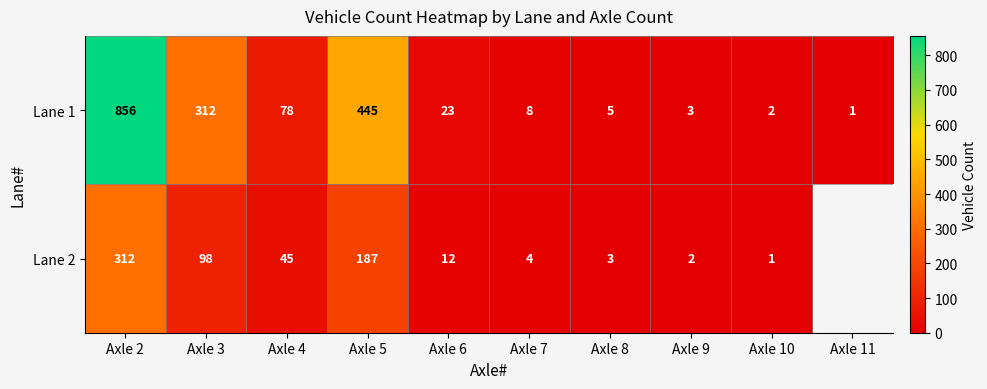

What is the difference between the highest and lowest values at Axle 2?

544